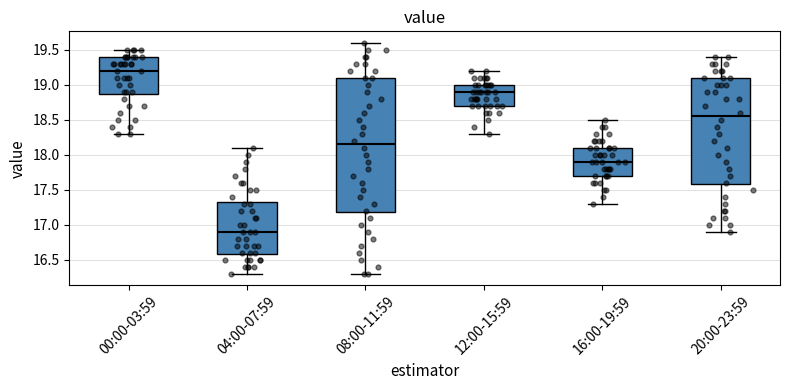

Reading left to right, read every box against the y-axis: the position of its median line, the range the box covers, and the ends of its whiskers. The values are not printed on the chart, so give them approximately, as read against the axis.

00:00-03:59: median 19.20, box 18.90 to 19.40, whiskers 18.30 to 19.50
04:00-07:59: median 16.90, box 16.60 to 17.35, whiskers 16.30 to 18.10
08:00-11:59: median 18.15, box 17.20 to 19.10, whiskers 16.30 to 19.60
12:00-15:59: median 18.90, box 18.70 to 19.00, whiskers 18.30 to 19.20
16:00-19:59: median 17.90, box 17.70 to 18.10, whiskers 17.30 to 18.50
20:00-23:59: median 18.55, box 17.60 to 19.10, whiskers 16.90 to 19.40